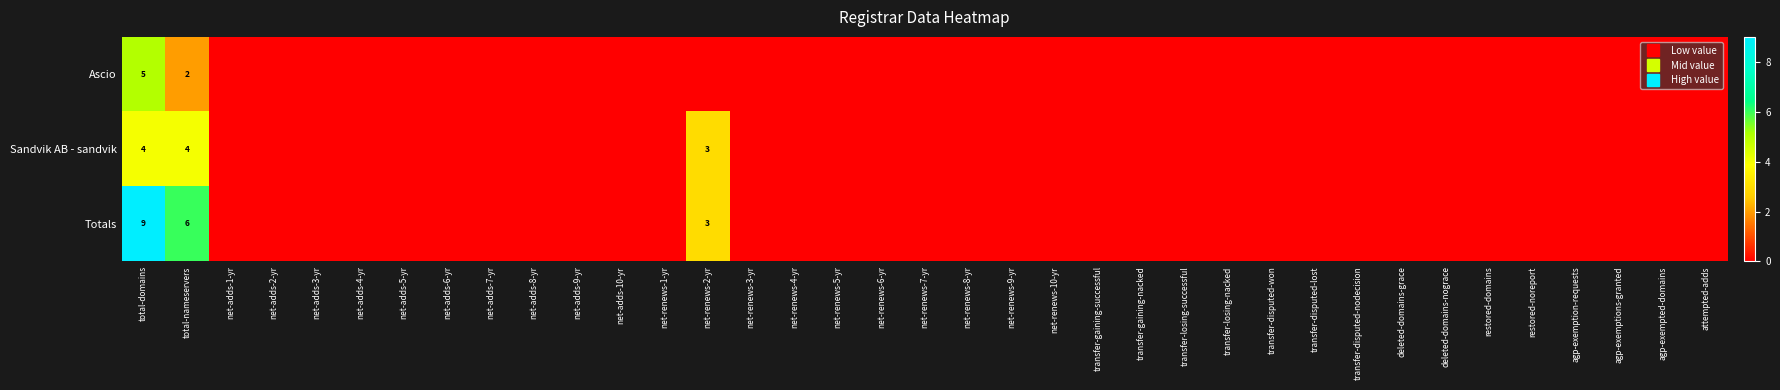

Which series has the largest total across all categories?

Totals